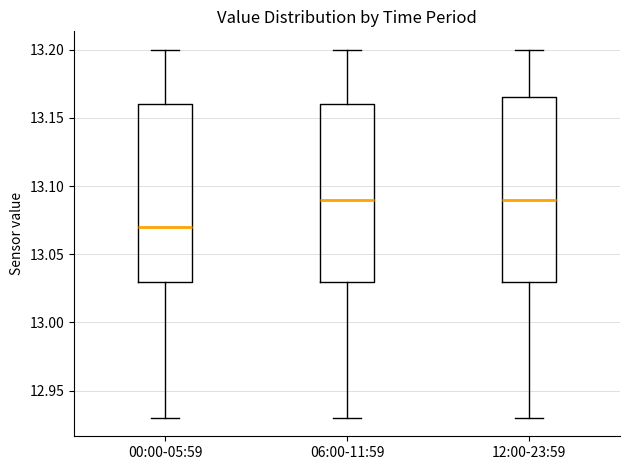

Reading left to right, transcribe this box plot: for each box, give where its median line is, the range the box spans, and where its two whiskers end, as read against the y-axis. The values are not printed on the chart, so give them approximately, as read against the axis.

00:00-05:59: median 13.070, box 13.030 to 13.160, whiskers 12.930 to 13.200
06:00-11:59: median 13.090, box 13.030 to 13.160, whiskers 12.930 to 13.200
12:00-23:59: median 13.090, box 13.030 to 13.165, whiskers 12.930 to 13.200